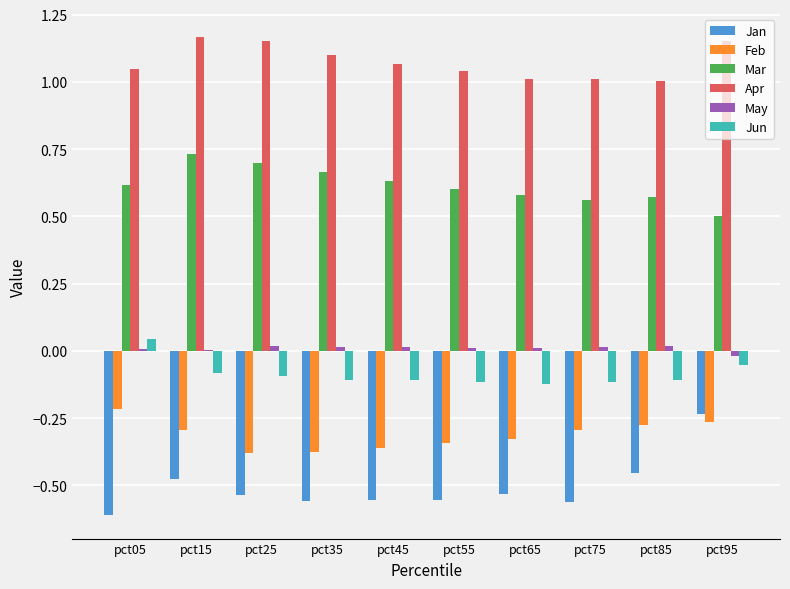

How many groups of bars are there?

10